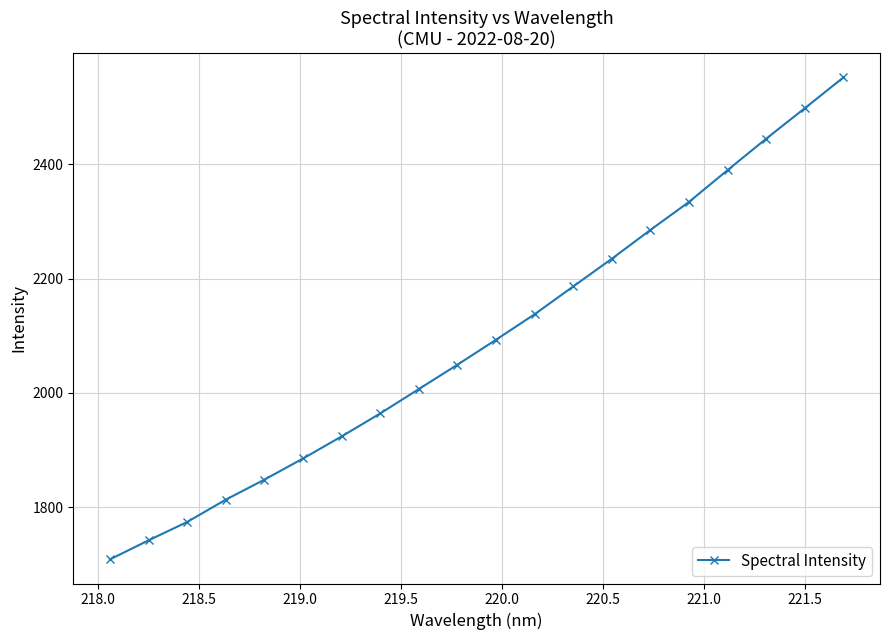

Does the chart have visible grid lines?

Yes